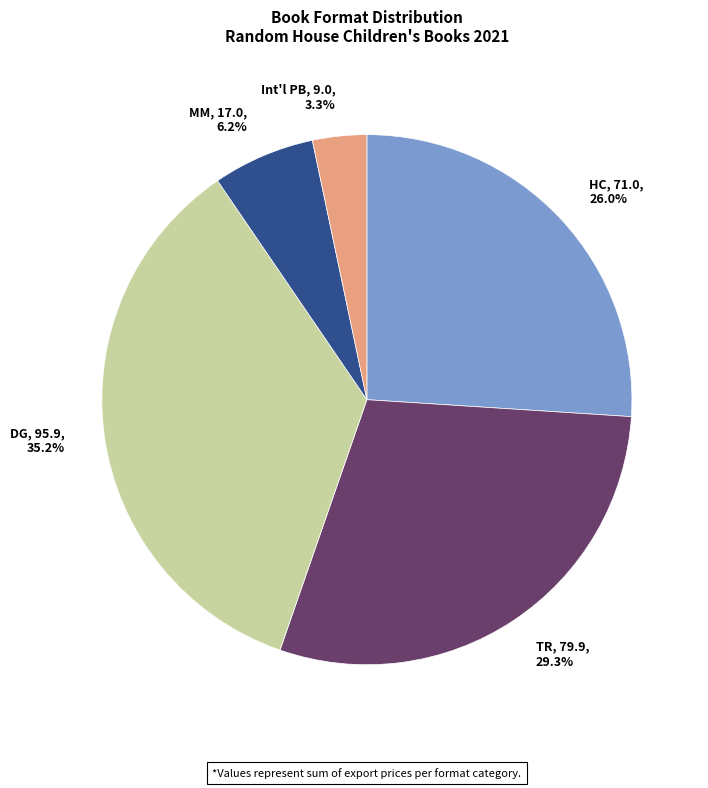

Which slice is the smallest?

Int'l PB